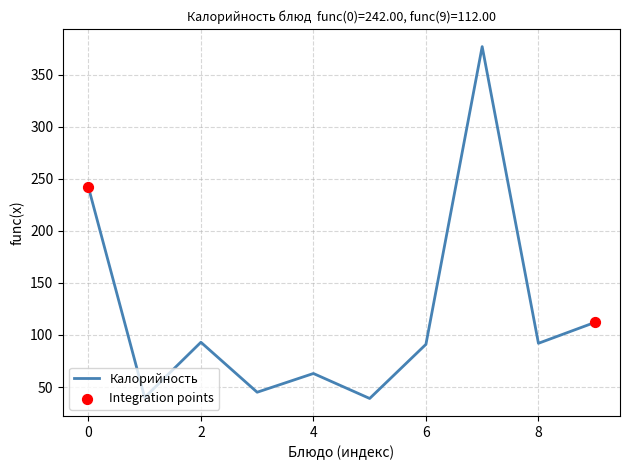

What is the maximum value shown in the chart?

377